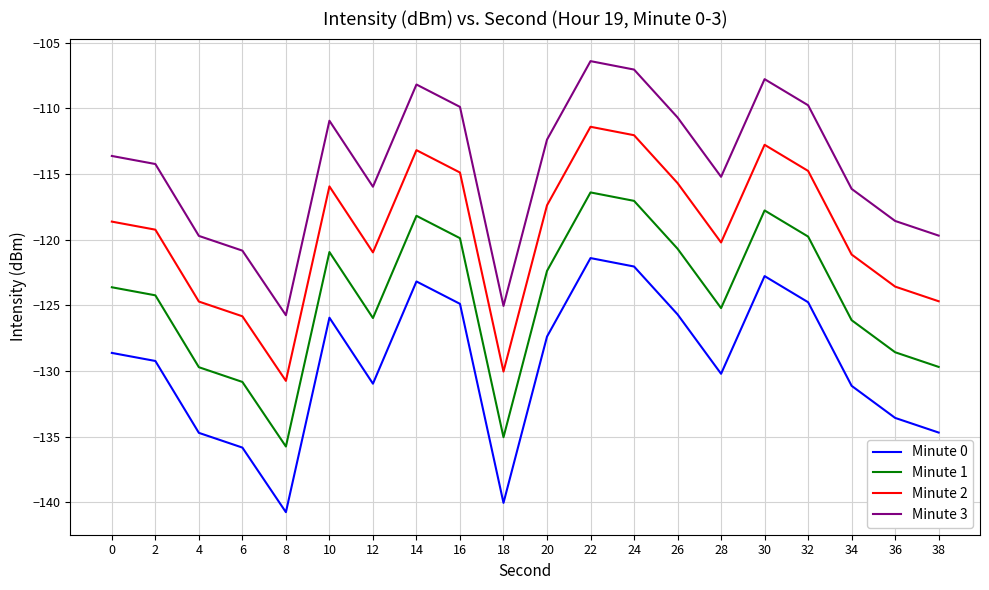

What is the spread (max minus min) of values at 18?

15.0